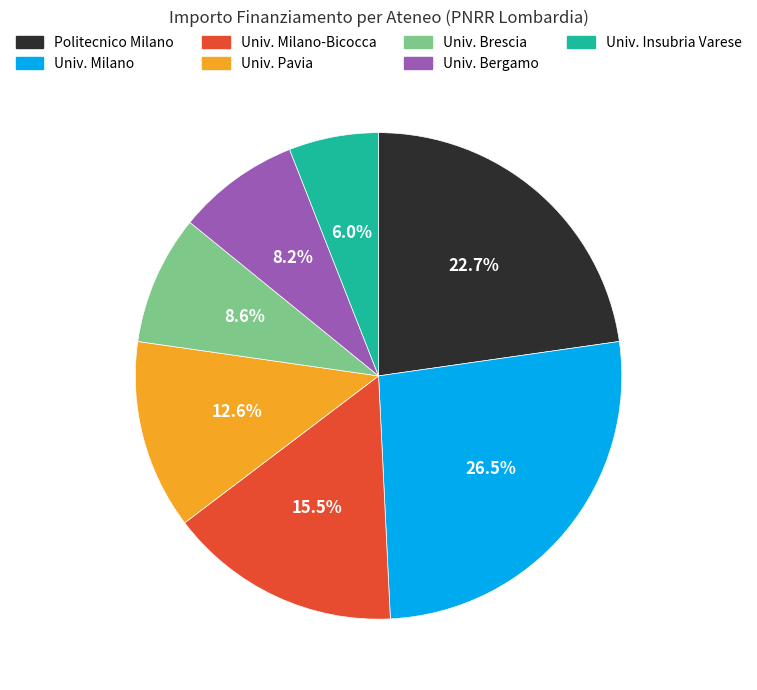

Count the number of slices in the pie.

7